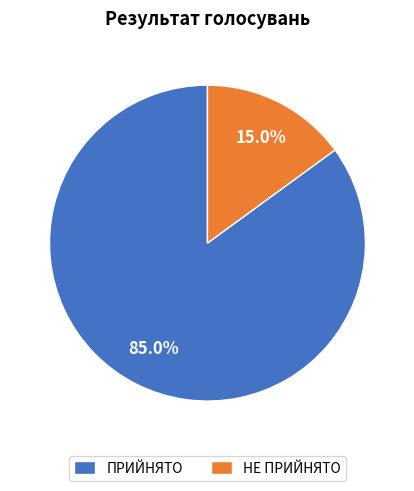

What percentage is the НЕ ПРИЙНЯТО slice, to the nearest percent?

15%